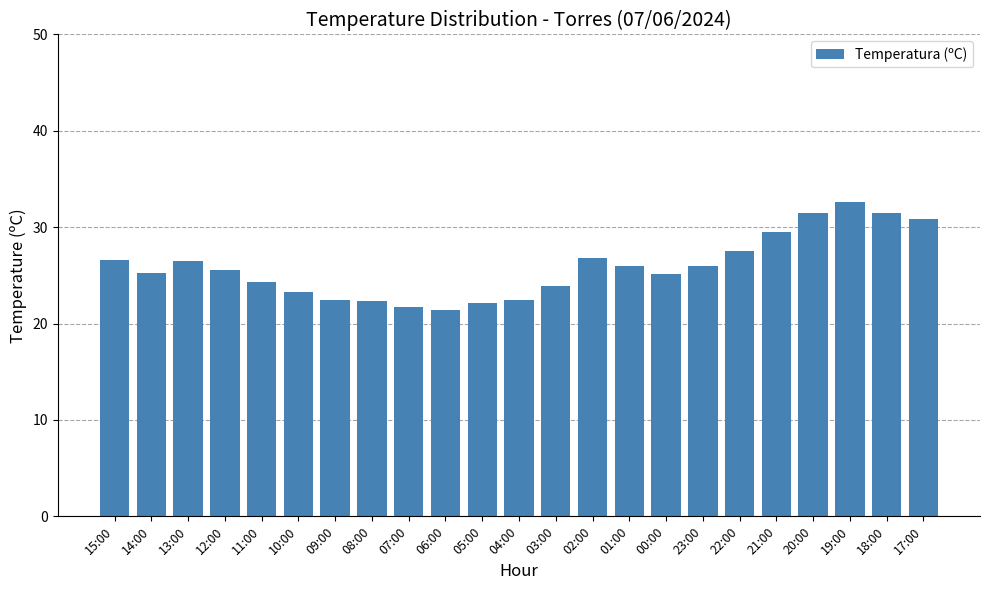

What is the label of the 4th bar from the left?

12:00